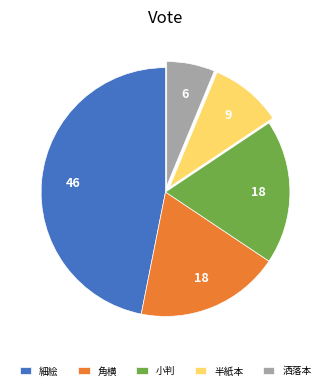

Which category has the smallest portion of the pie?

洒落本